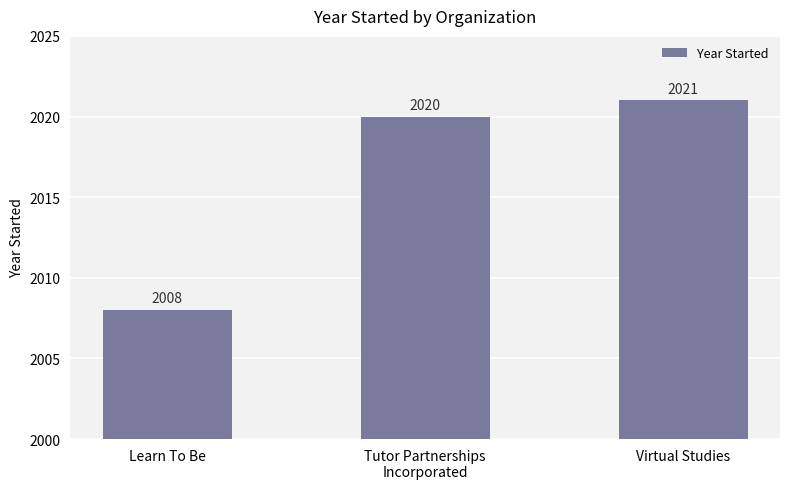

Where is the data nearest to the value 2014?

Learn To Be